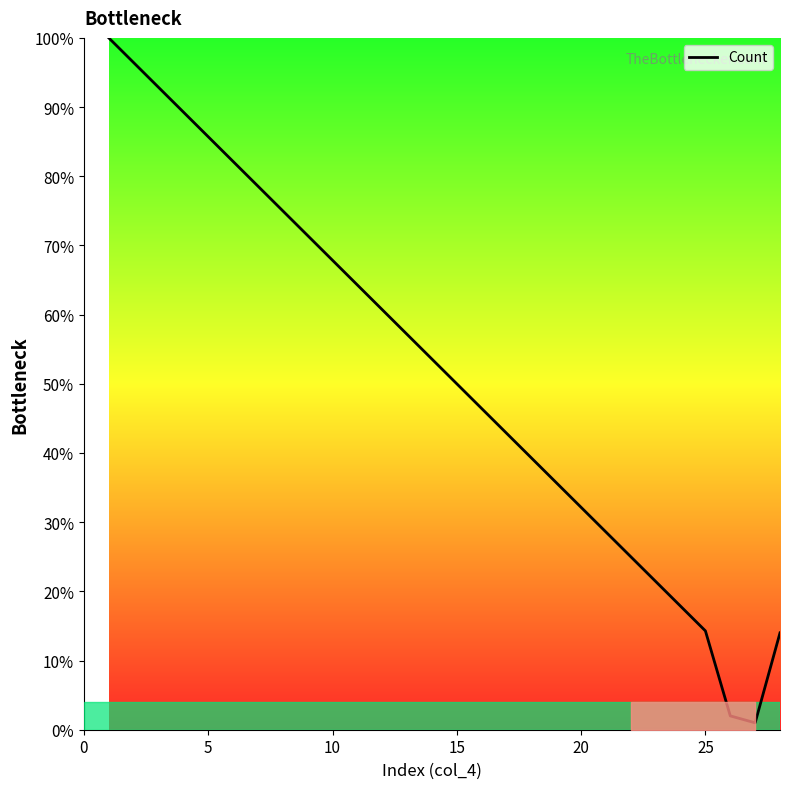

What is the difference between the maximum and minimum values?

99.0